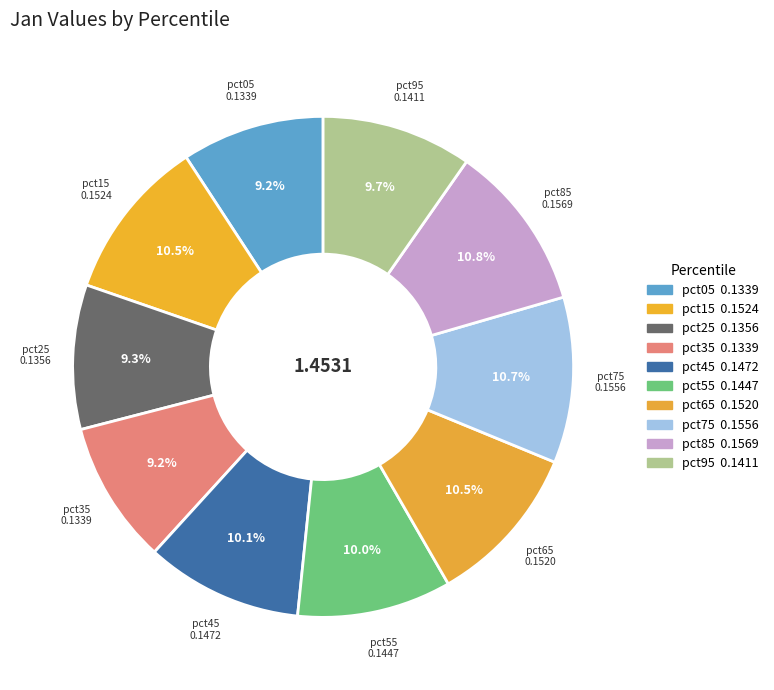

Rank the categories by value from lowest to highest.

pct35, pct05, pct25, pct95, pct55, pct45, pct65, pct15, pct75, pct85